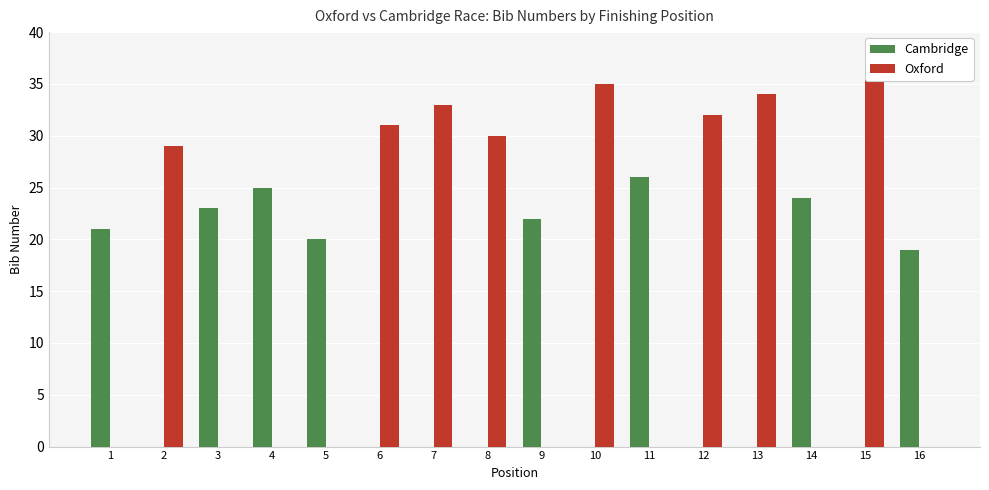

What is the average value of the Oxford series?

16